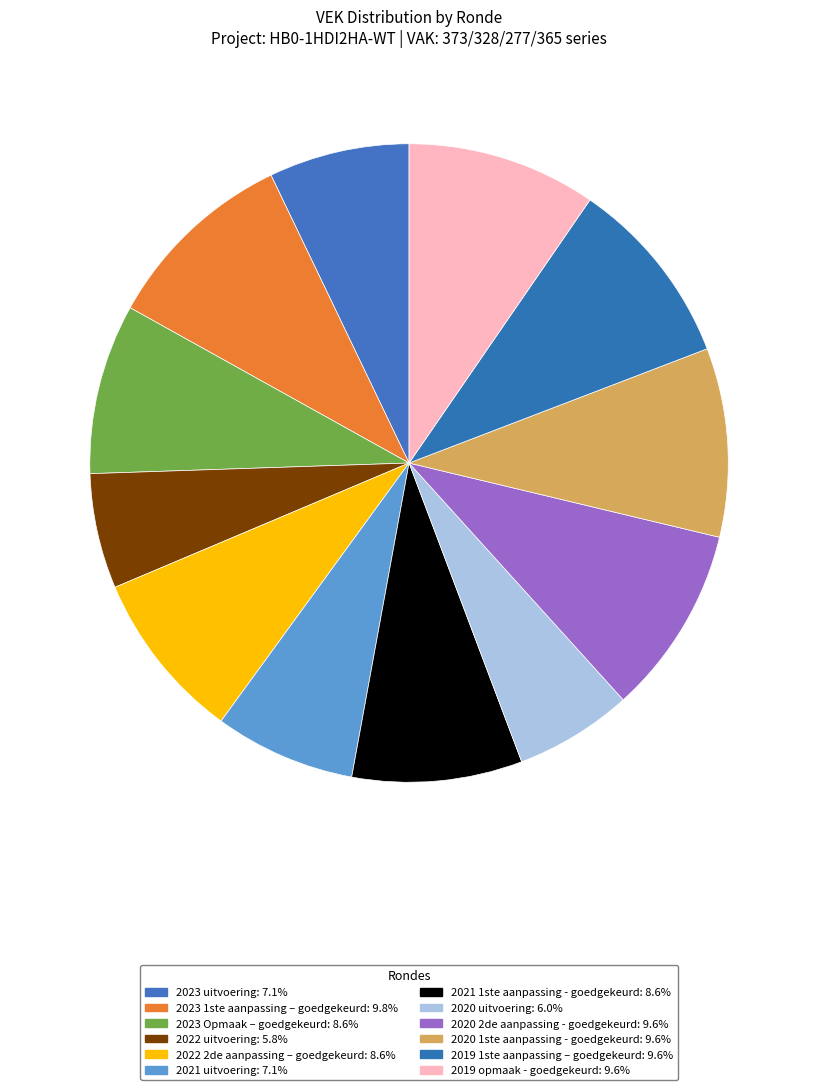

To the nearest percent, what percentage of the pie is 2023 uitvoering?

7%